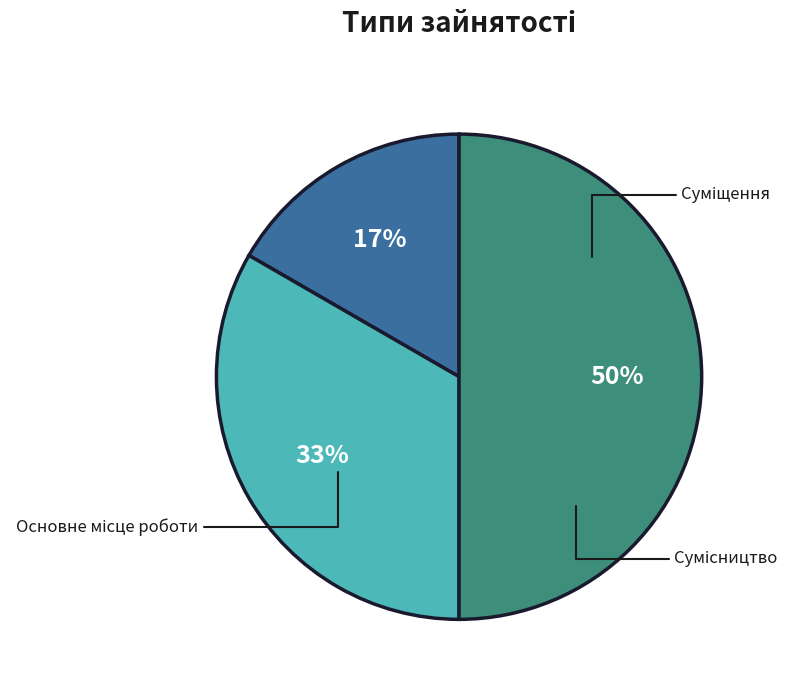

To the nearest percent, what is the difference between the largest and smallest slice percentages?

33%